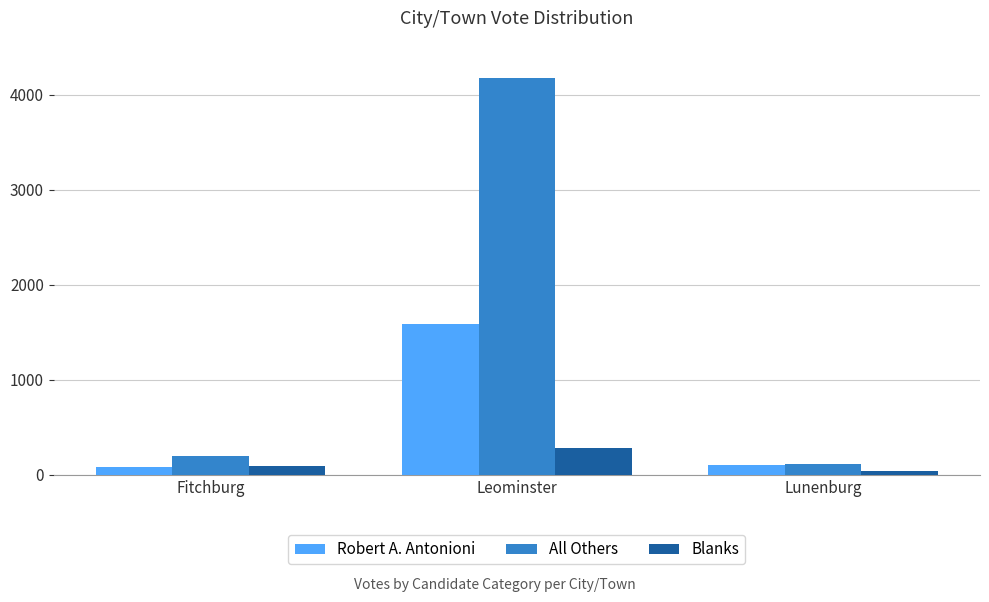

True or false: All Others has a value of 5596 at Leominster.

False